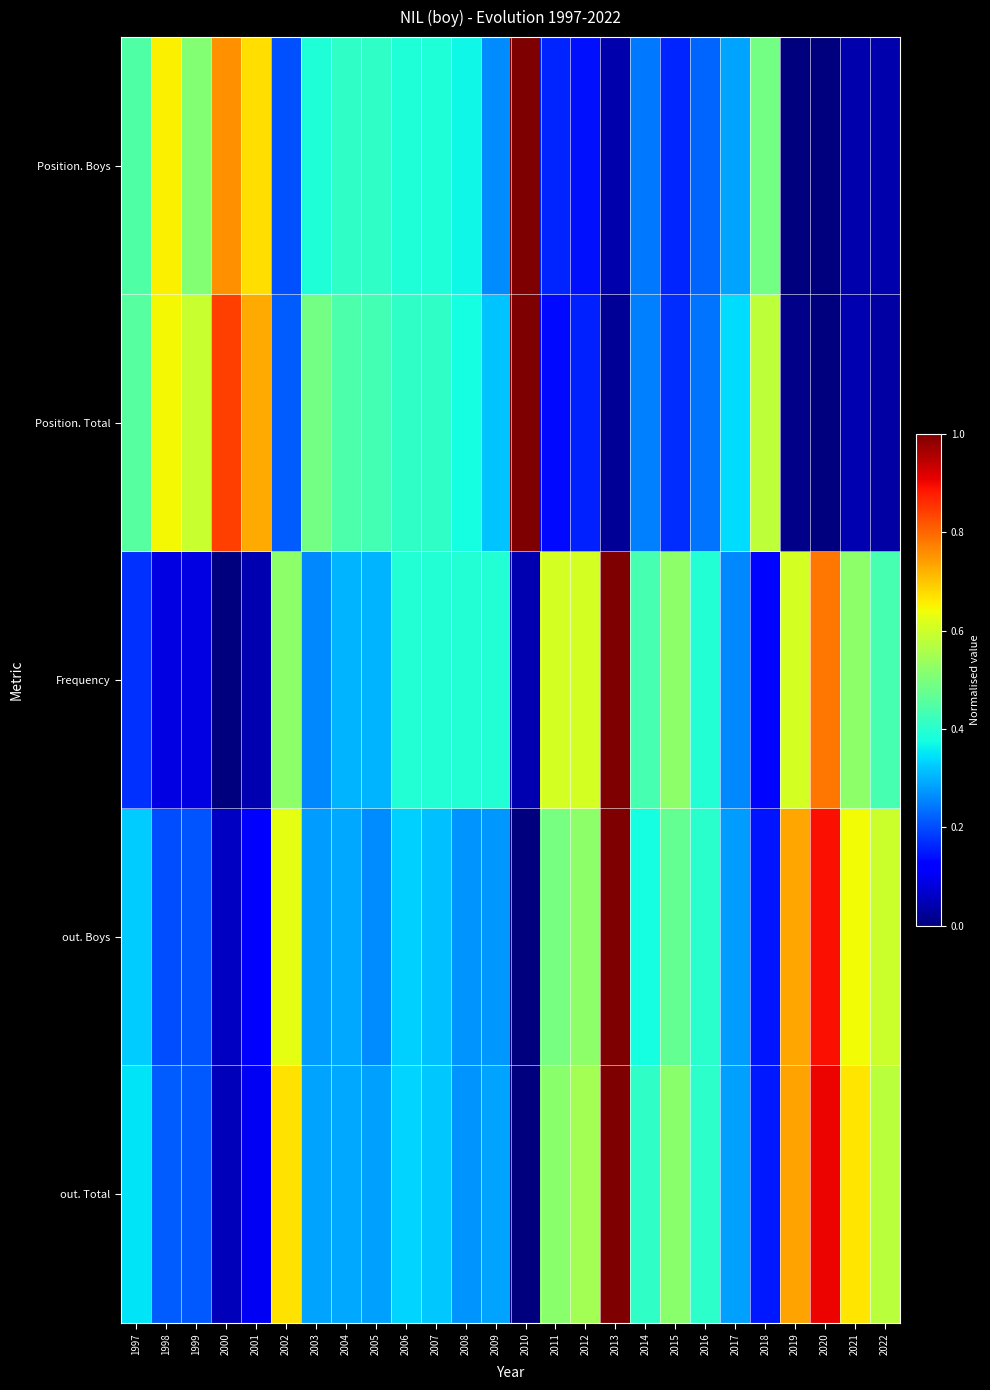

Between 2007 and 2002, which is larger?

2002